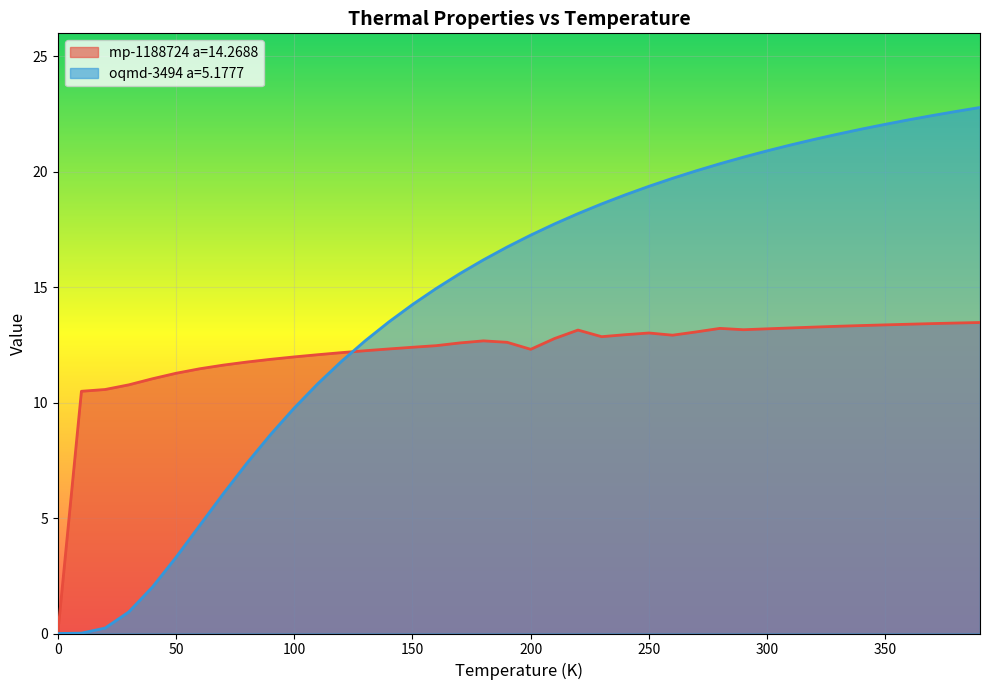

How many lines are shown in the chart?

2